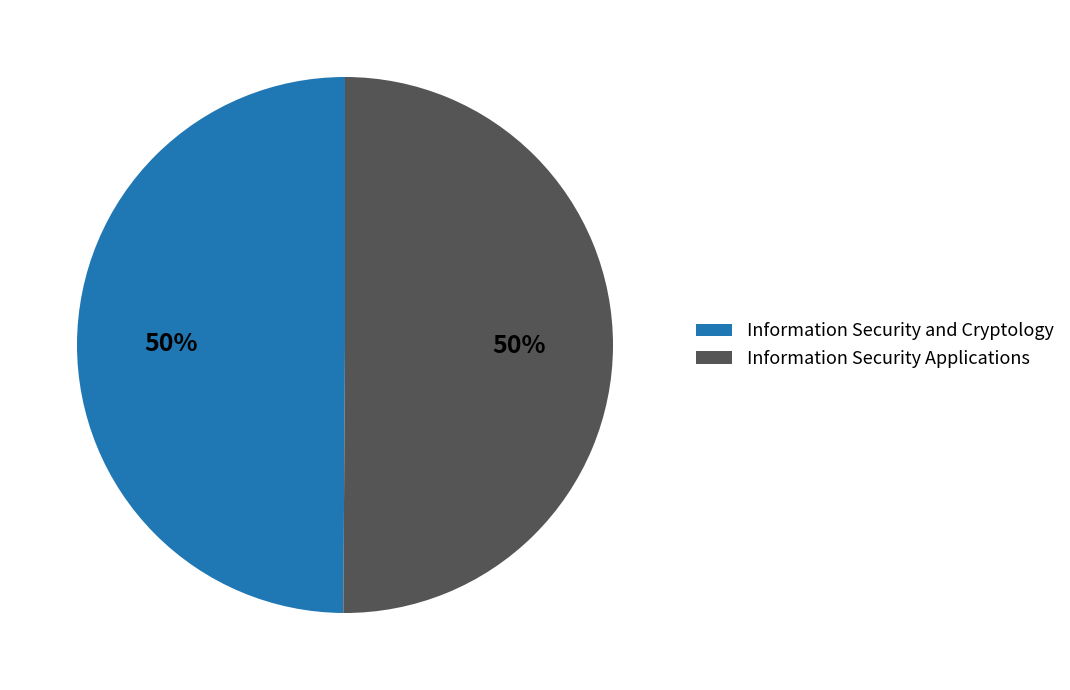

Combined, do Information Security Applications and Information Security and Cryptology account for over 50%?

Yes